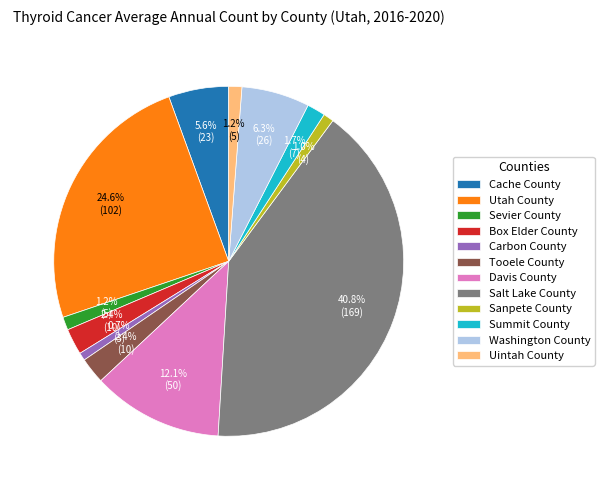

What percentage is the Tooele County slice, to the nearest percent?

2%